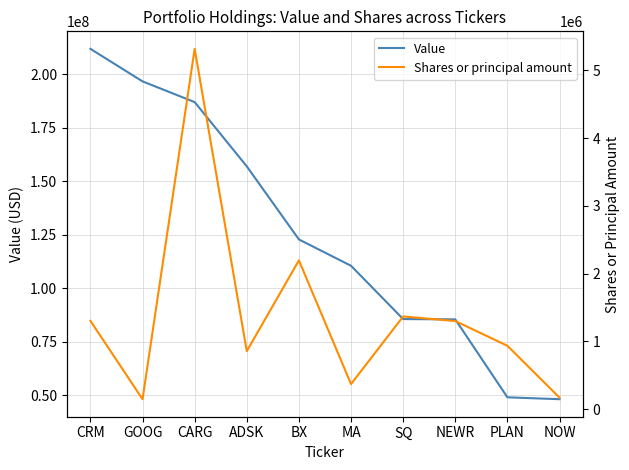

Is it true that Shares or principal amount equals 854399 at CRM?

False